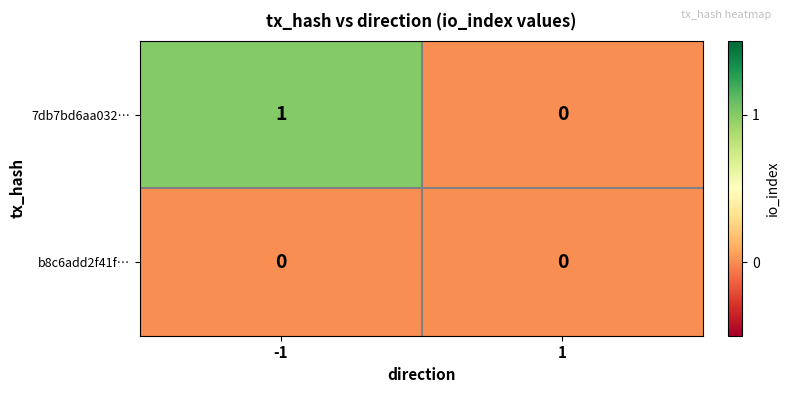

True or false: 7db7bd6aa032… has a value of 0 at -1.

False